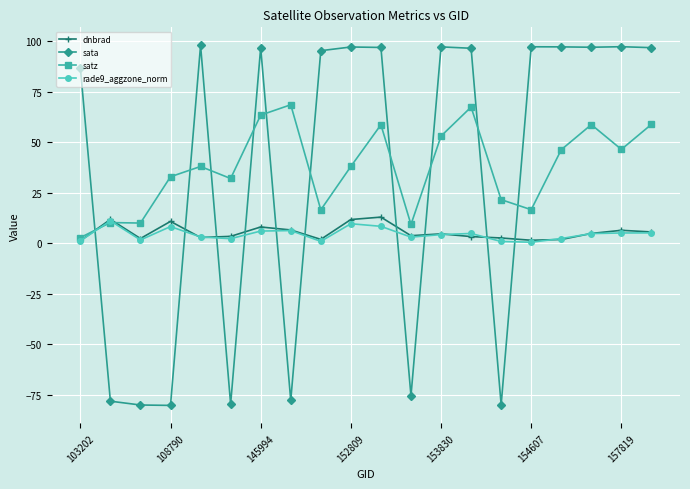

How many intersections are there between sata and satz?

10